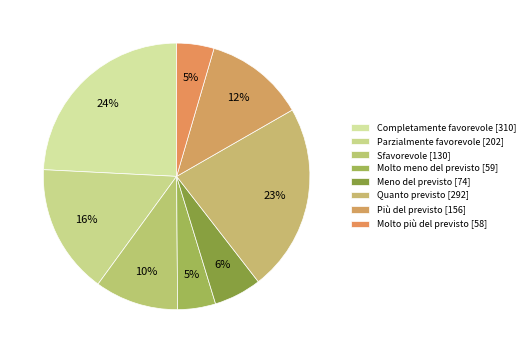

Is Molto più del previsto the majority of the pie?

No